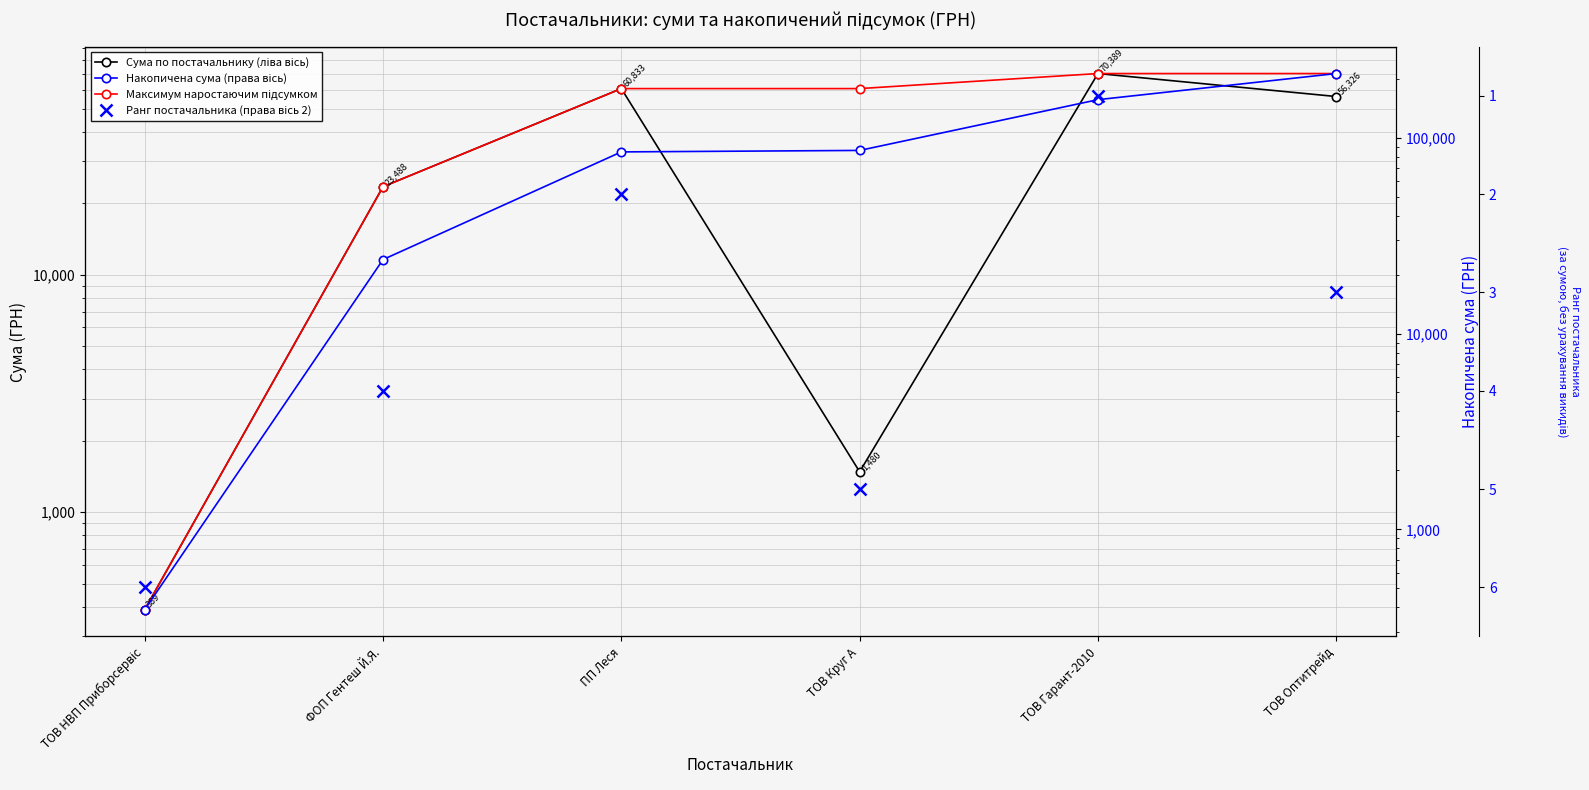

List the series in order of their peak value, lowest first.

Ранг постачальника (права вісь 2), Сума по постачальнику (ліва вісь), Максимум наростаючим підсумком, Накопичена сума (права вісь)